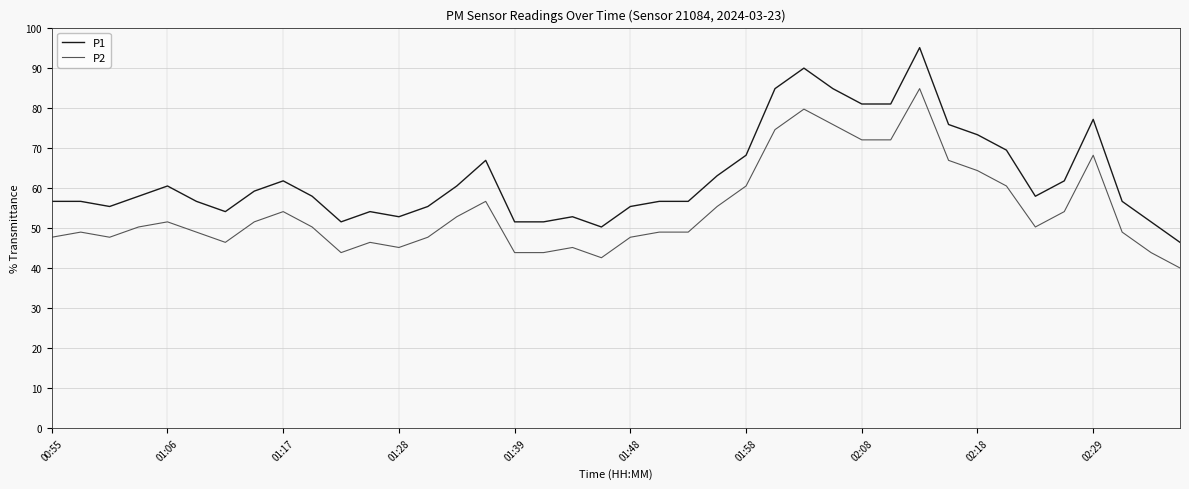

Which series has the largest range (max minus min)?

P1